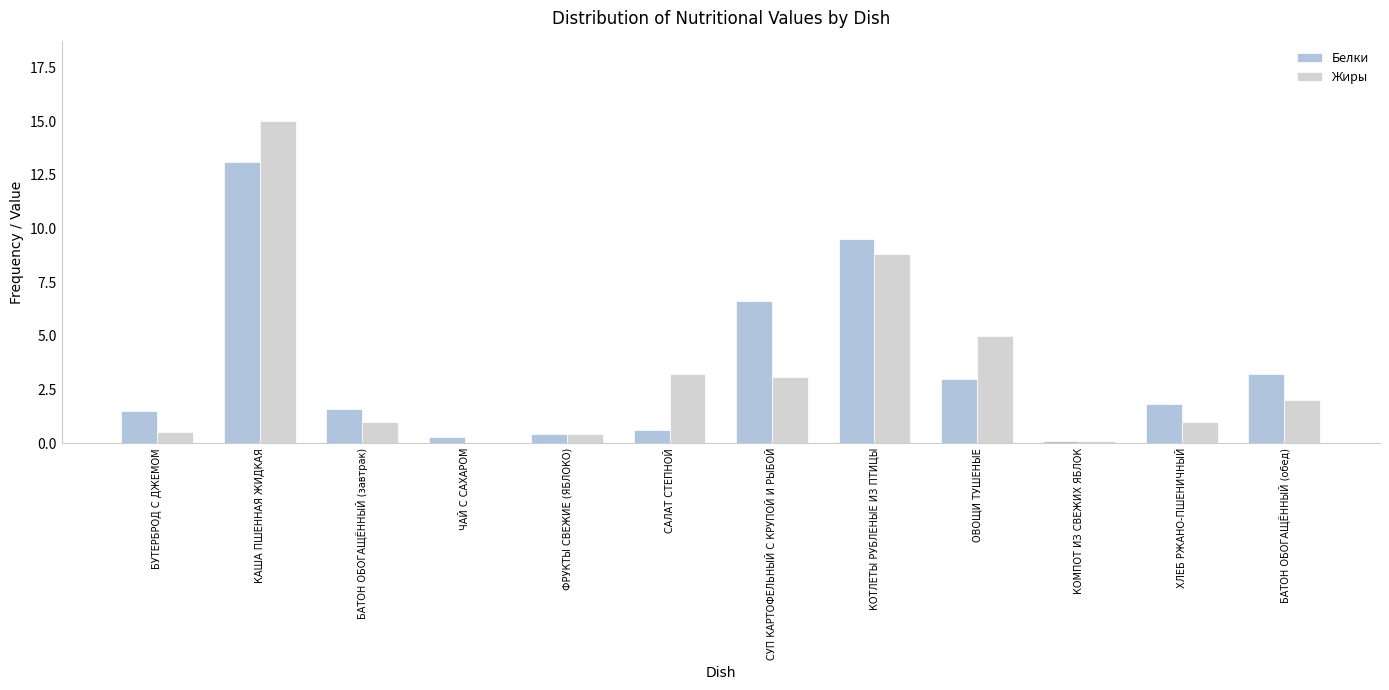

How many groups of bars are there?

12